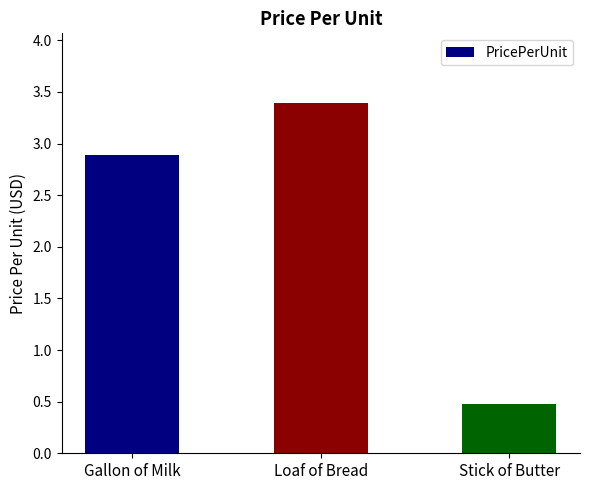

Reading right to left, transcribe all the data shown in this chart.

Stick of Butter=0.5	Loaf of Bread=3.4	Gallon of Milk=2.9